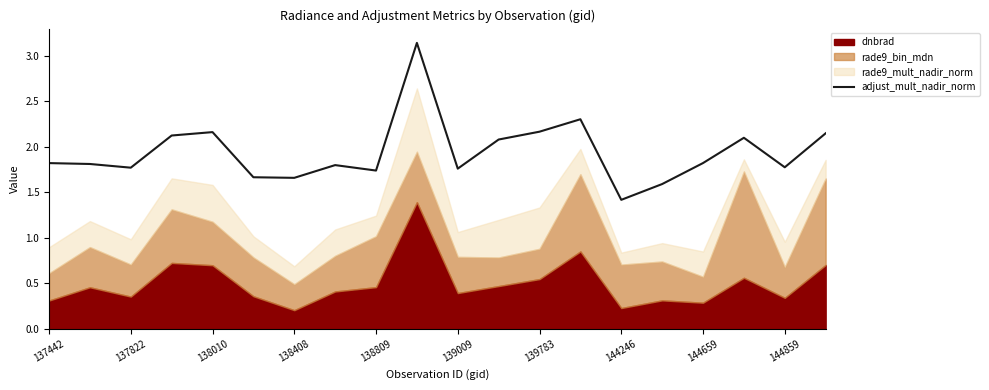

Which category has the lowest value in the adjust_mult_nadir_norm series?

144246